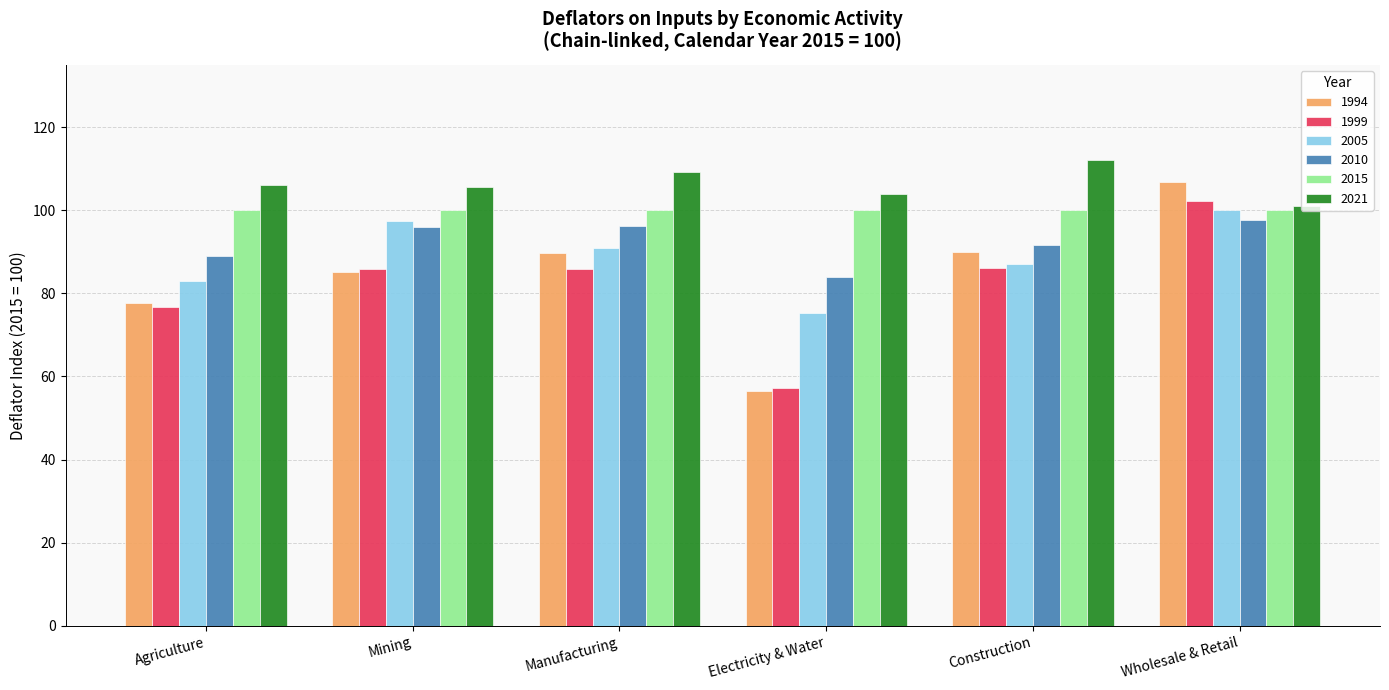

Where does the 2005 series first go above 90?

Mining